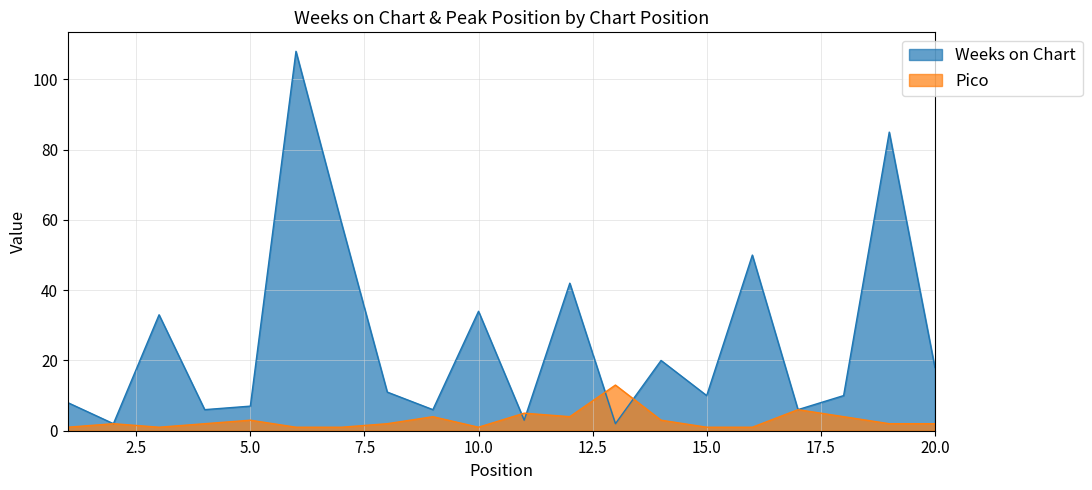

How many lines are shown in the chart?

2